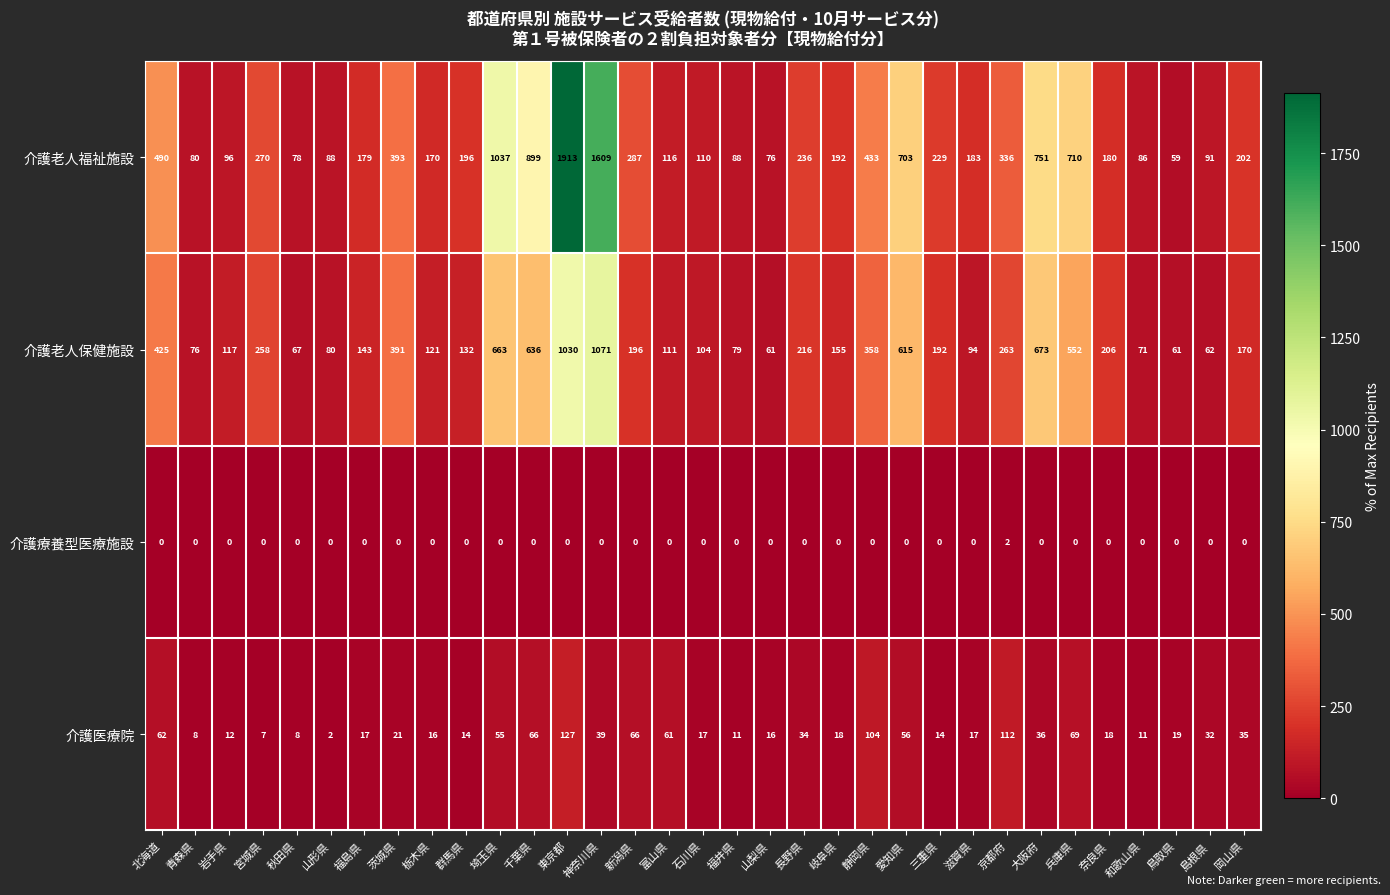

Rank the series at 新潟県 from highest to lowest value.

介護老人福祉施設, 介護老人保健施設, 介護医療院, 介護療養型医療施設